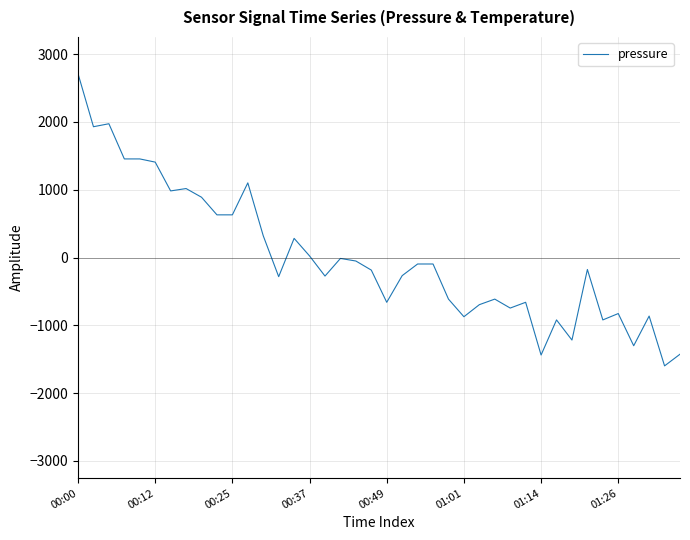

What is the greatest value displayed?

2711.8